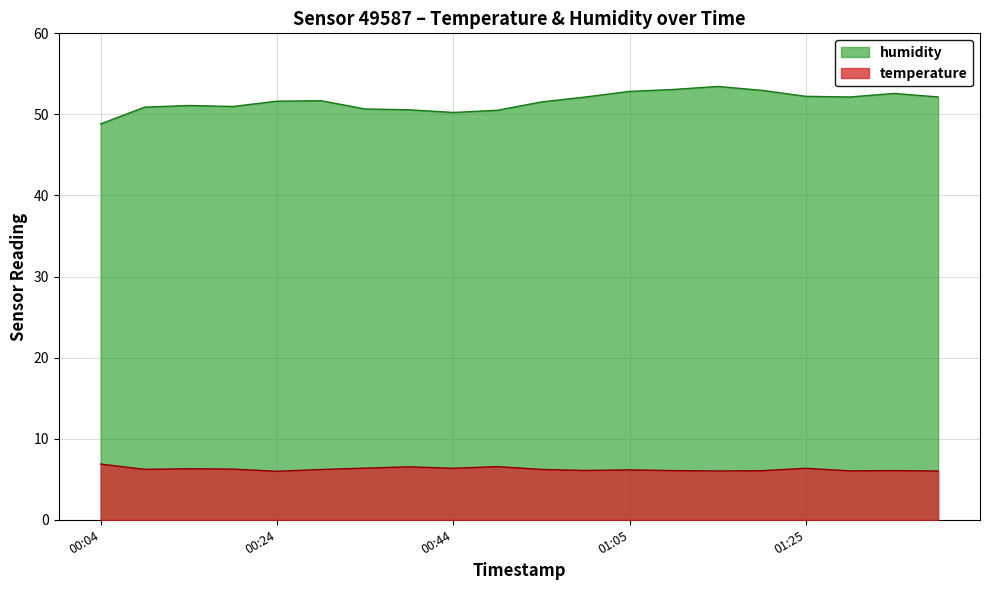

True or false: temperature and humidity cross at least once.

False